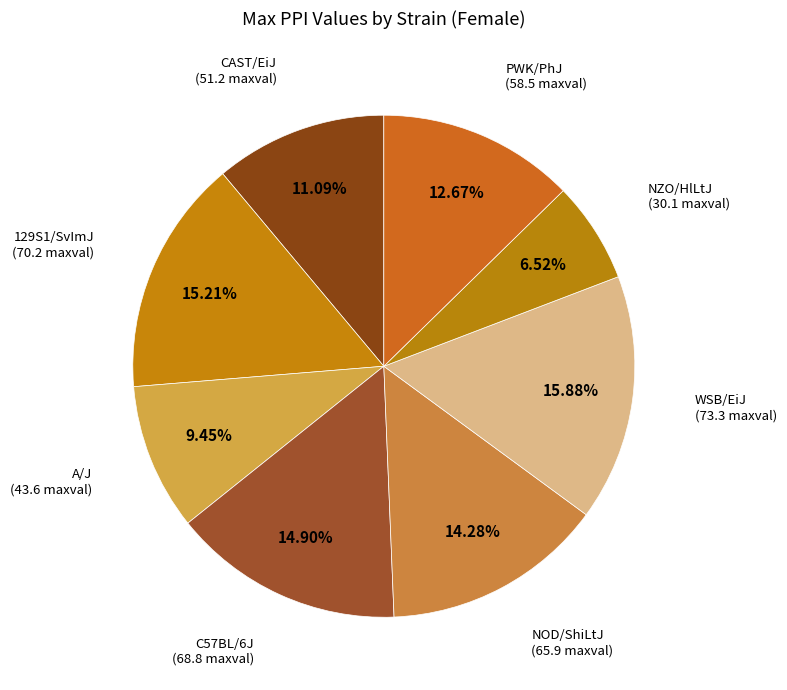

Which slice is the smallest?

NZO/HlLtJ